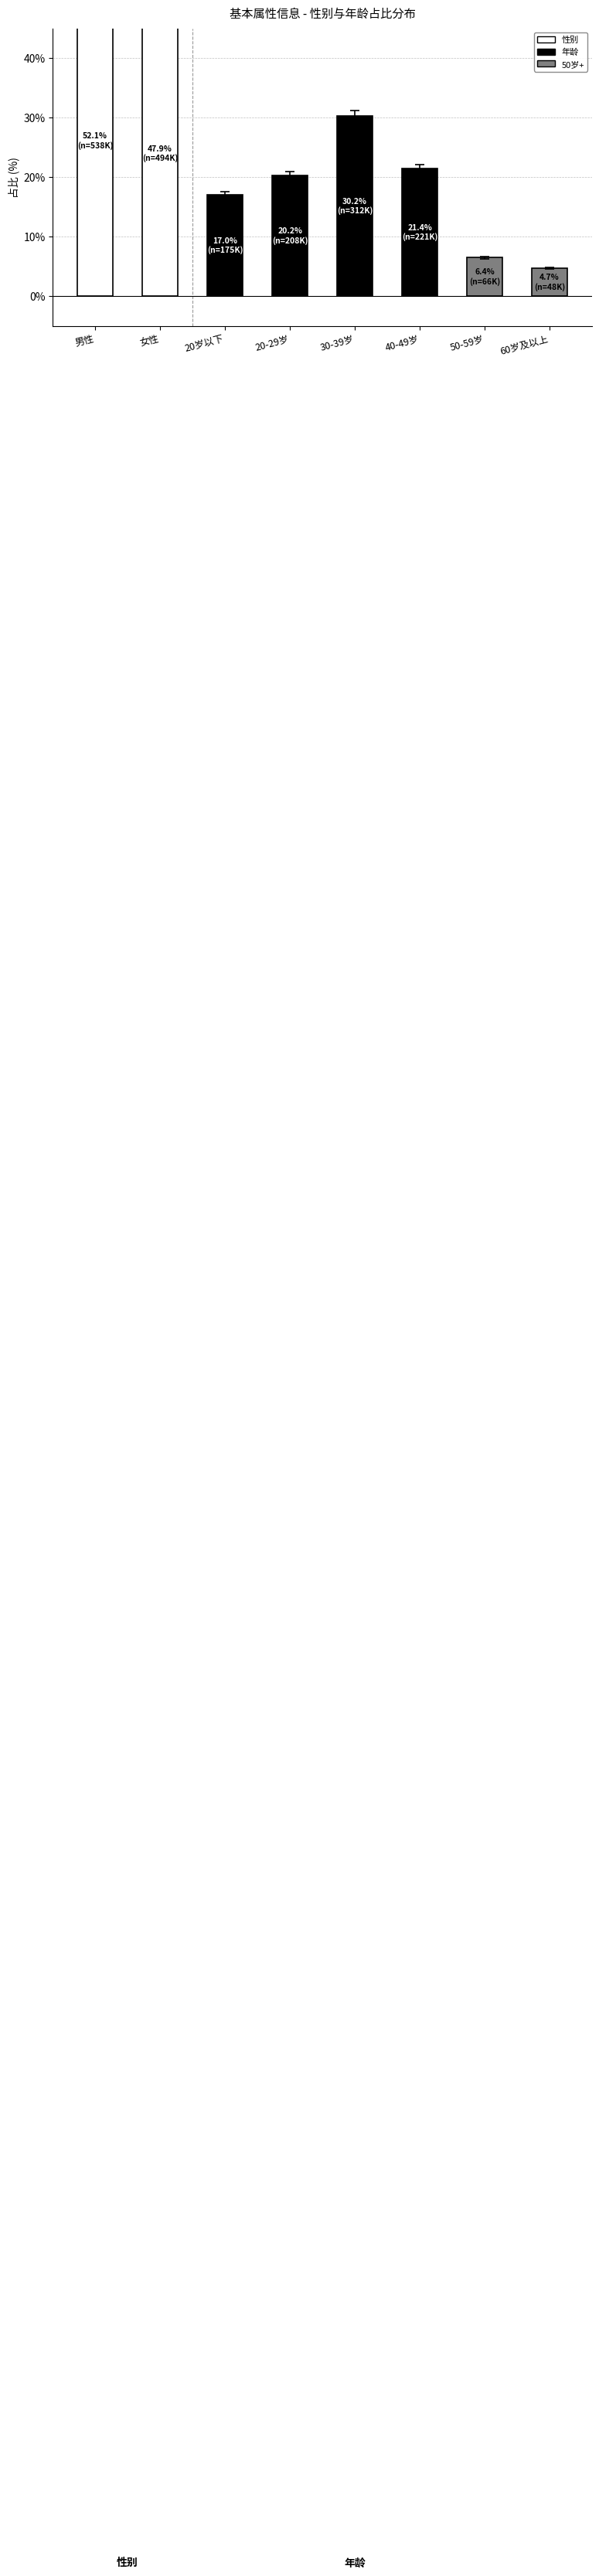

Which has a higher value, 50-59岁 or 30-39岁?

30-39岁